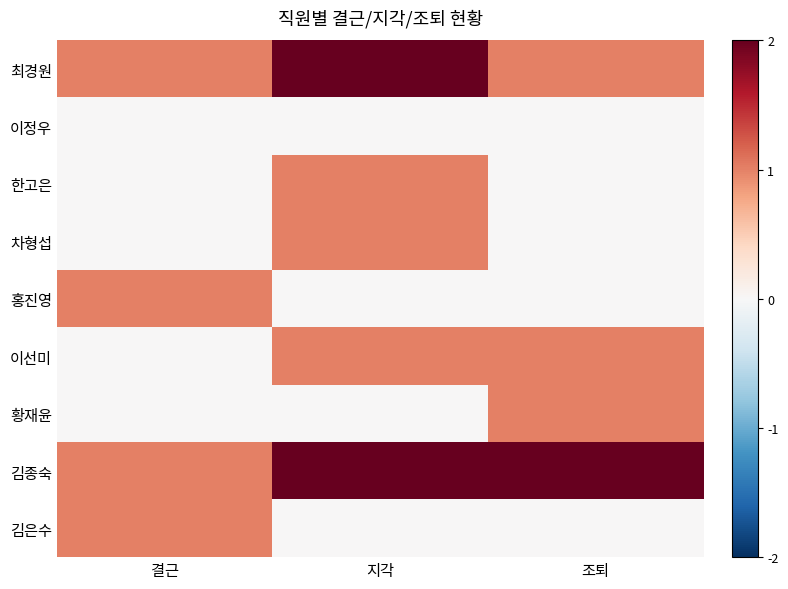

What is the total value across all series at 조퇴?

5